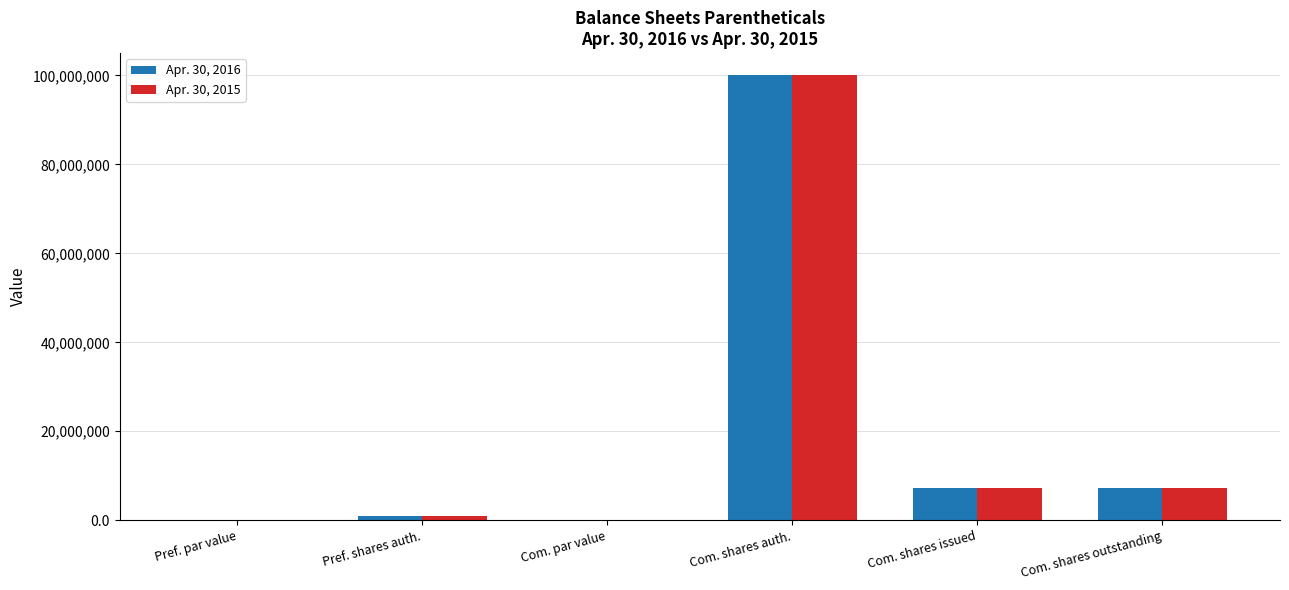

How many distinct data groups are displayed?

2